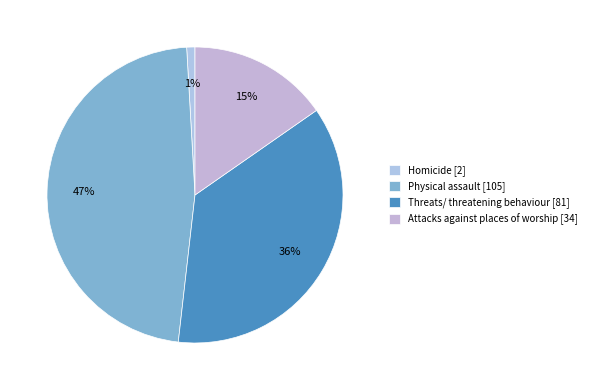

Count the number of slices in the pie.

4